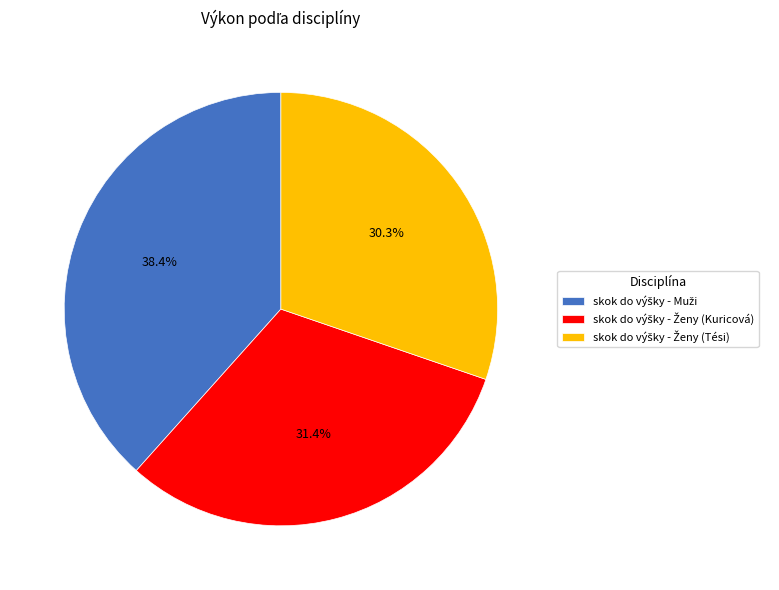

Is there any slice that represents more than half of the pie?

No